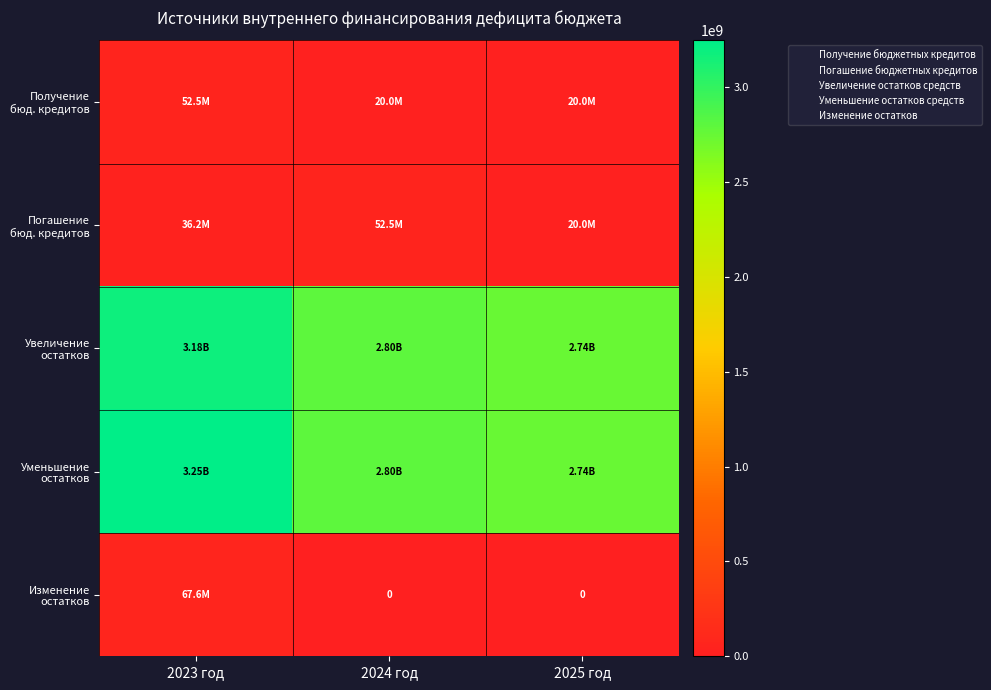

Which series has the largest total across all categories?

Уменьшение остатков